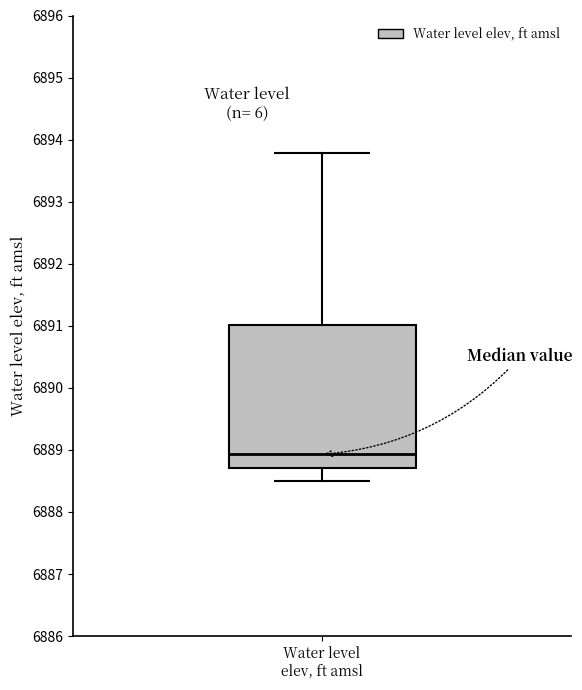

Where does the lower whisker of the box for Water level elev, ft amsl end on the y-axis? The values are not printed on the chart, so give them approximately, as read against the axis.

6888.5